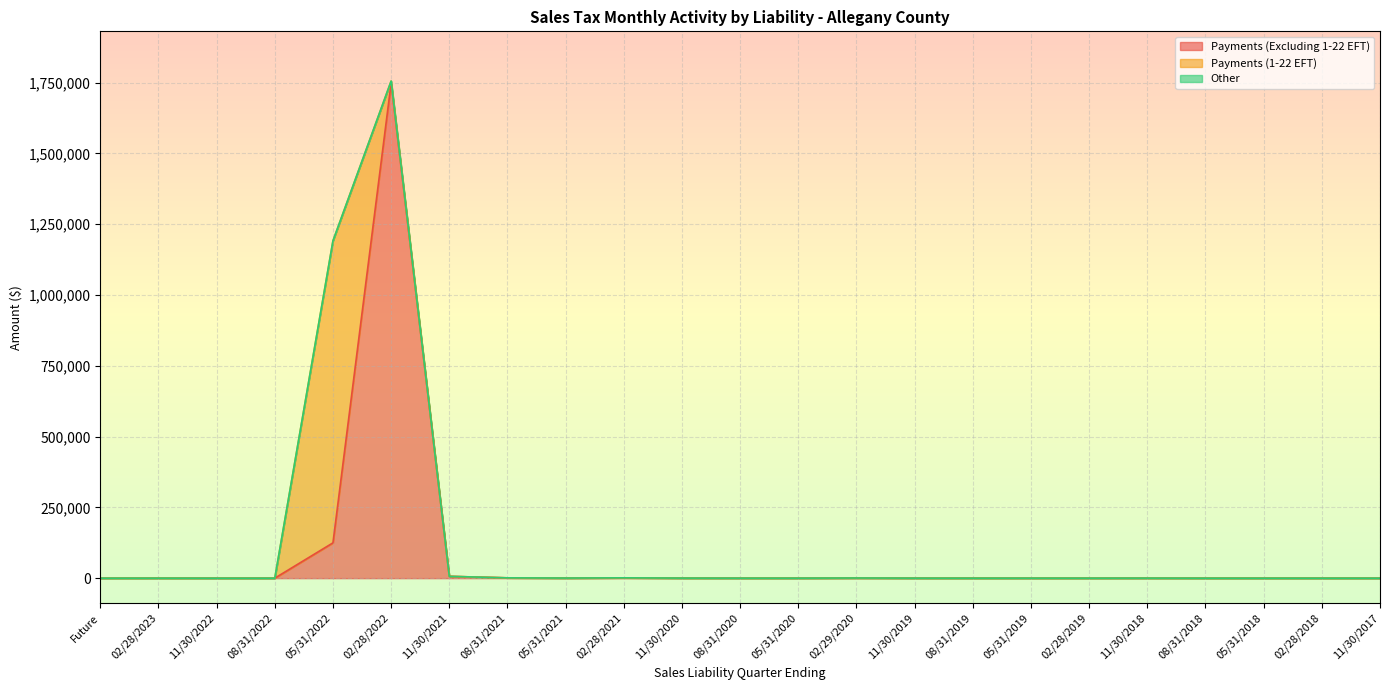

What is the maximum value for Payments (Excluding 1-22 EFT)?

1748110.0